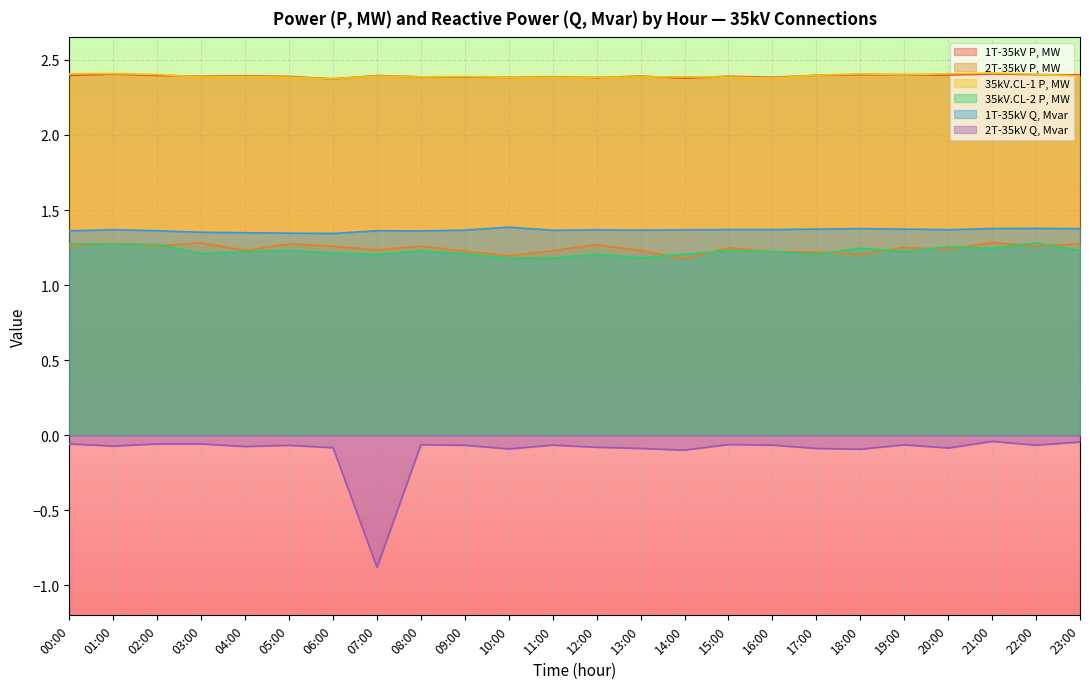

Which series has the largest total across all categories?

35kV.CL-1 P, MW